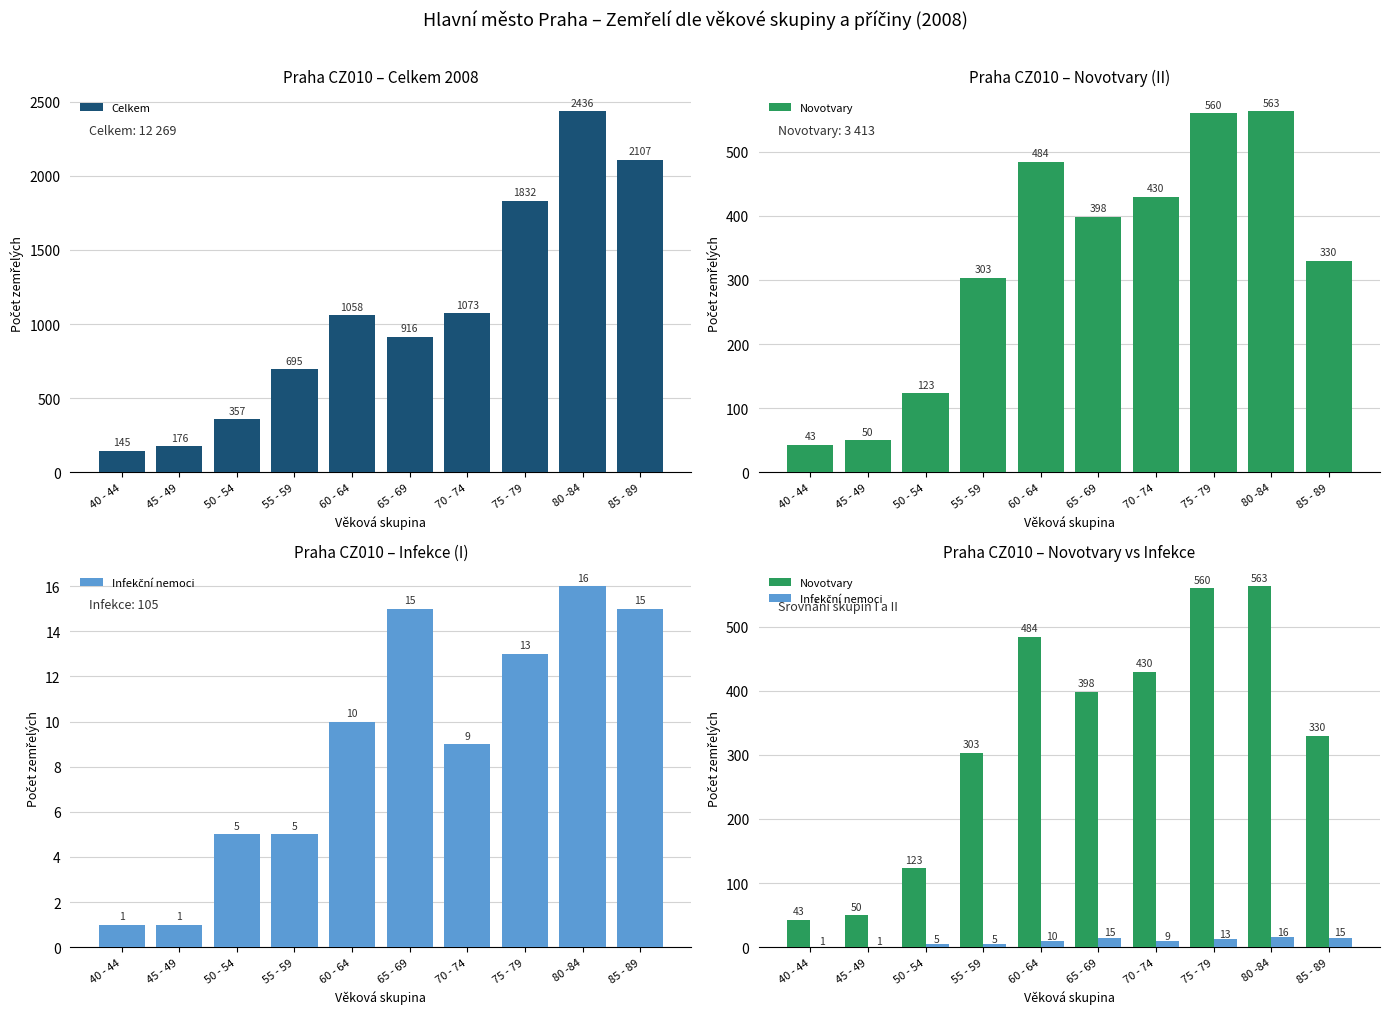

What is the spread (max minus min) of values at 55 - 59?

690